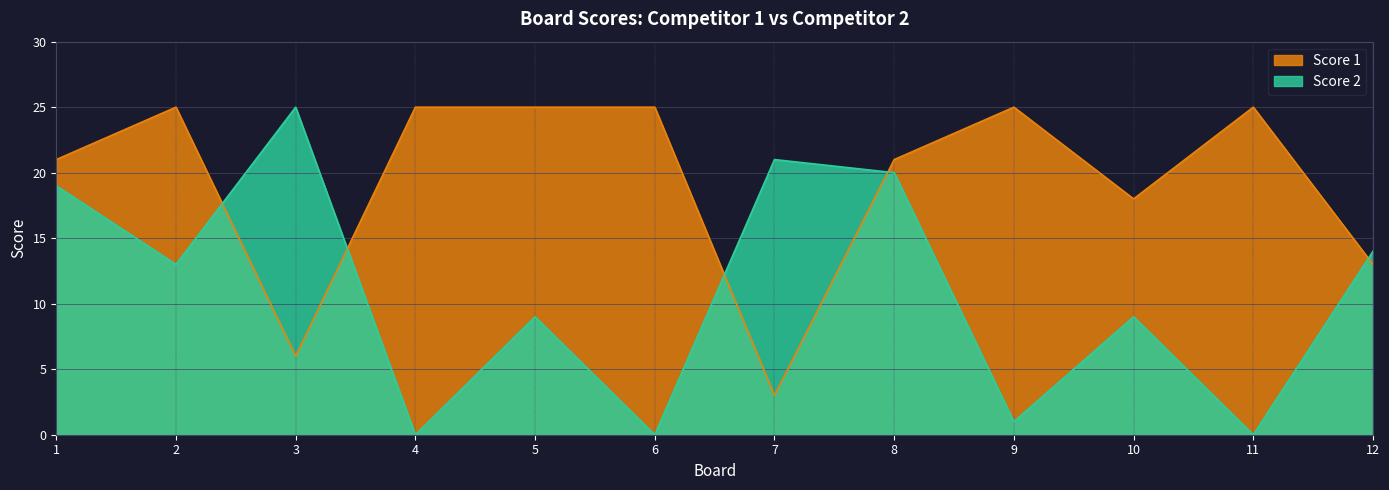

What are all the series names shown in the legend?

Score 1, Score 2